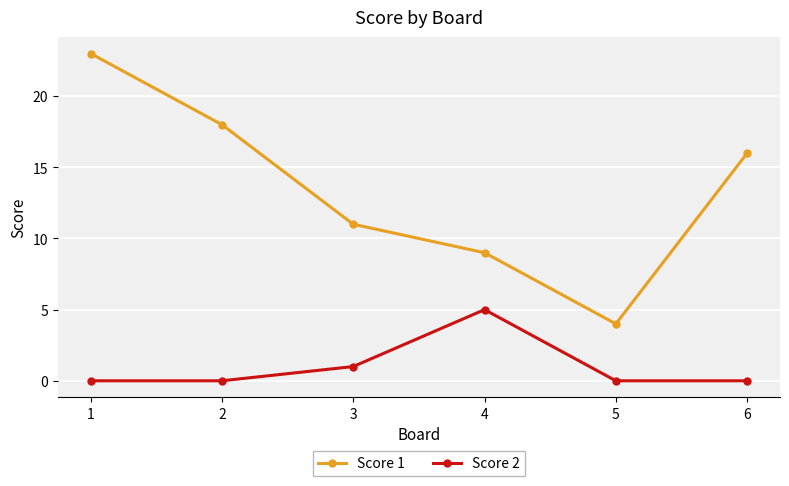

Reading right to left, extract all data points from this chart.

Score 1: 6=16	5=4	4=9	3=11	2=18	1=23
Score 2: 6=0	5=0	4=5	3=1	2=0	1=0